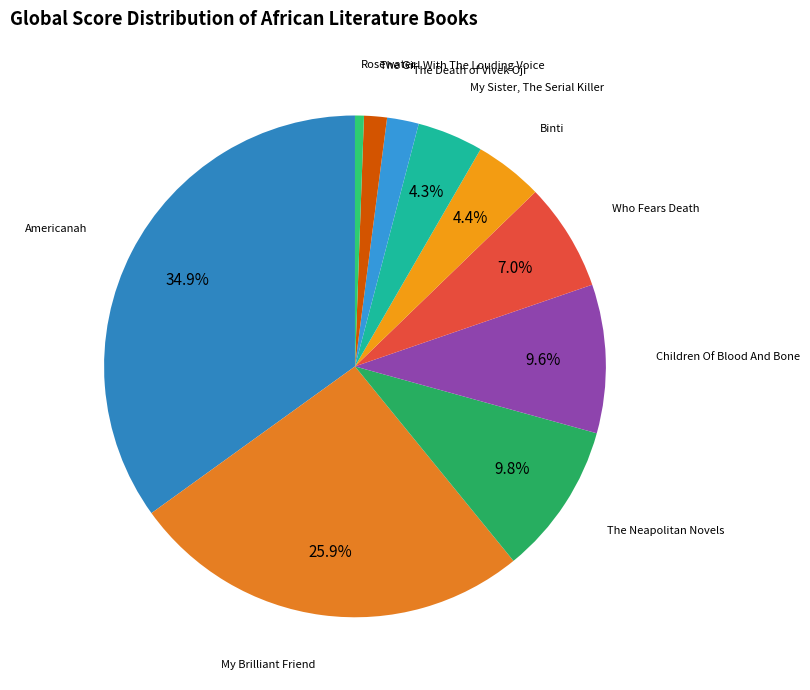

Count the number of slices in the pie.

10